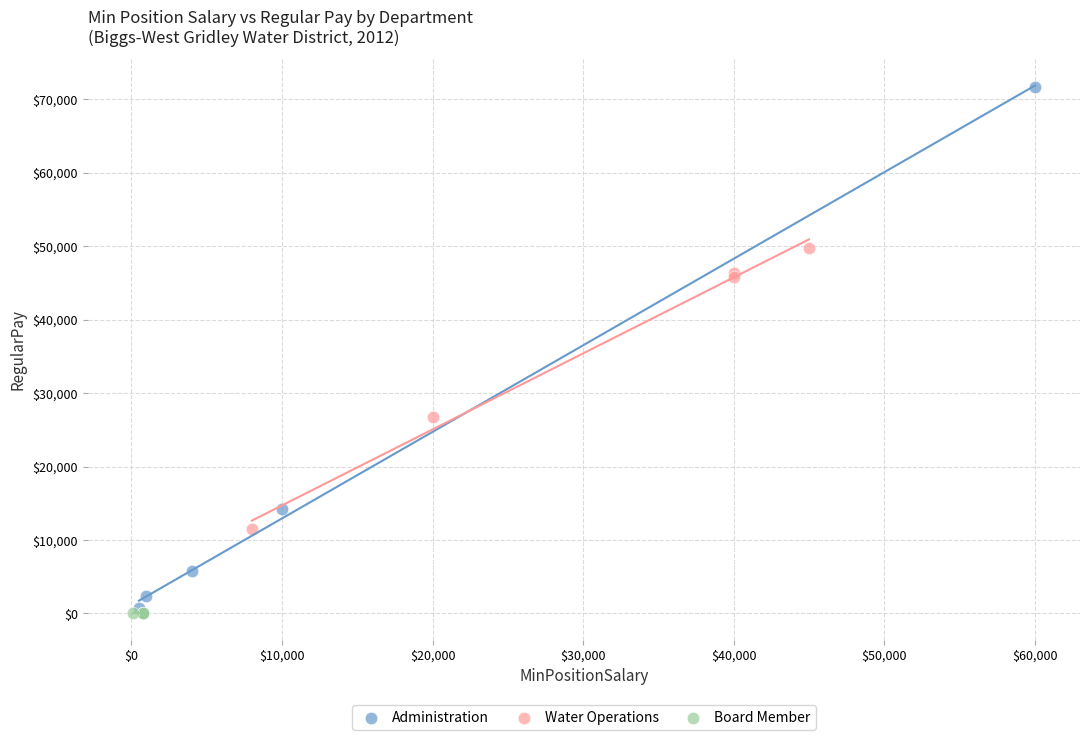

Which series reaches the maximum Y coordinate?

Administration